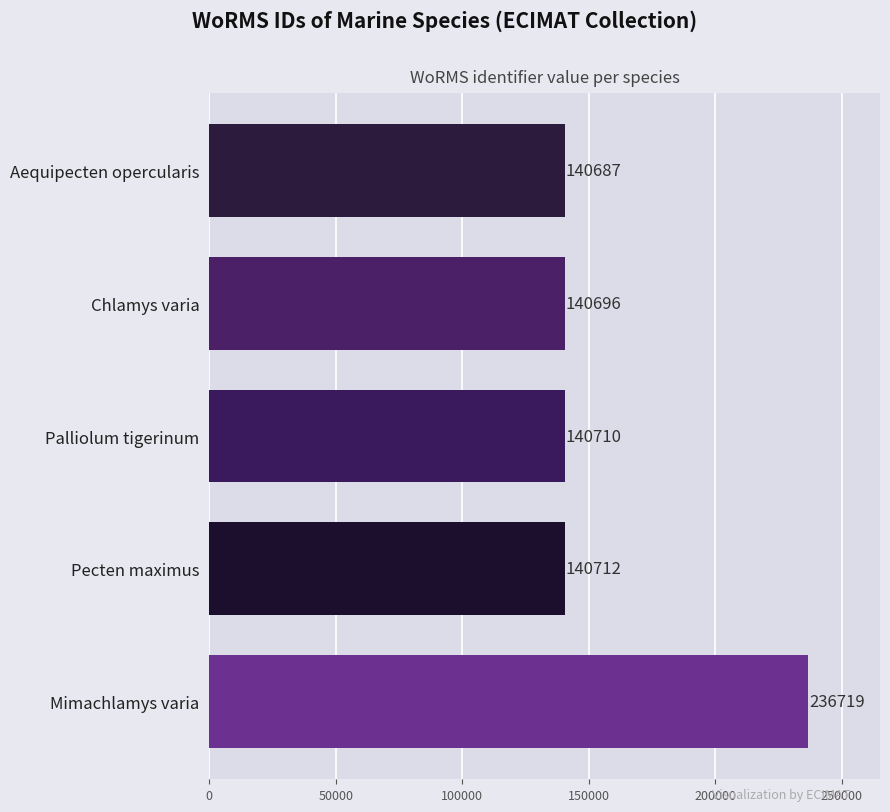

Count the number of data series in this chart.

1